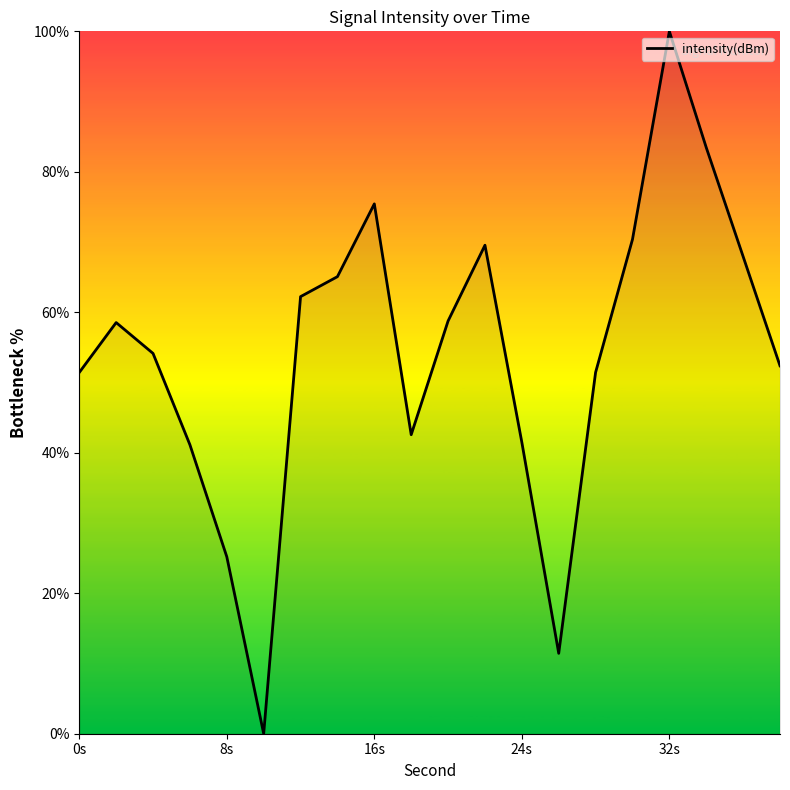

What is the maximum value shown in the chart?

100.0